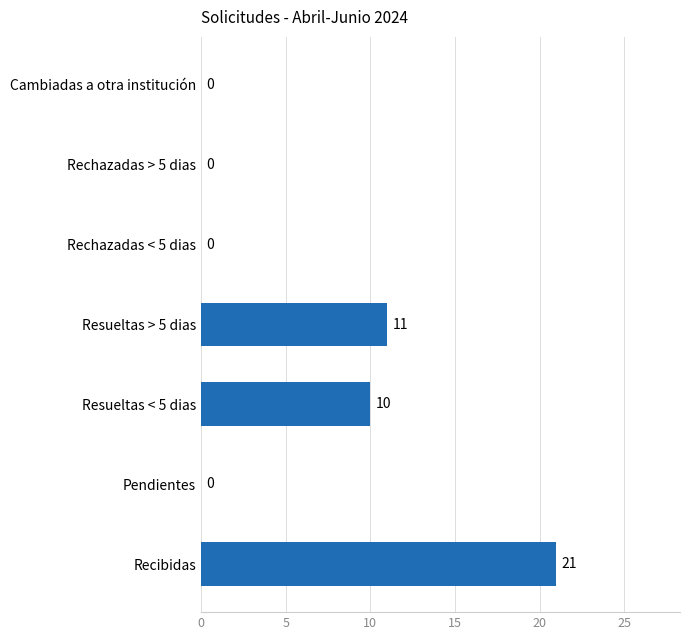

Reading top to bottom, what are all the values shown in this chart?

Cambiadas a otra institución=0	Rechazadas > 5 dias=0	Rechazadas < 5 dias=0	Resueltas > 5 dias=11	Resueltas < 5 dias=10	Pendientes=0	Recibidas=21